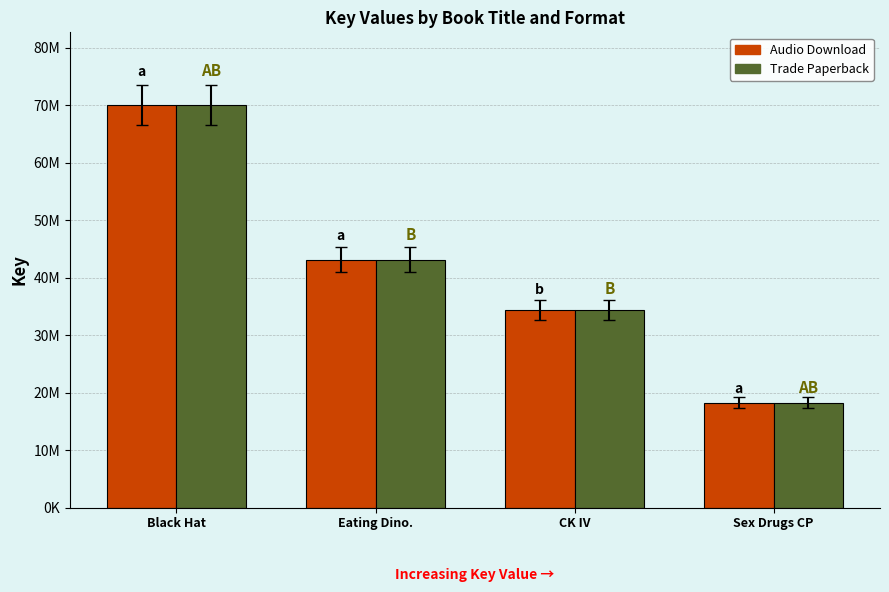

What are all the series names shown in the legend?

Audio Download, Trade Paperback